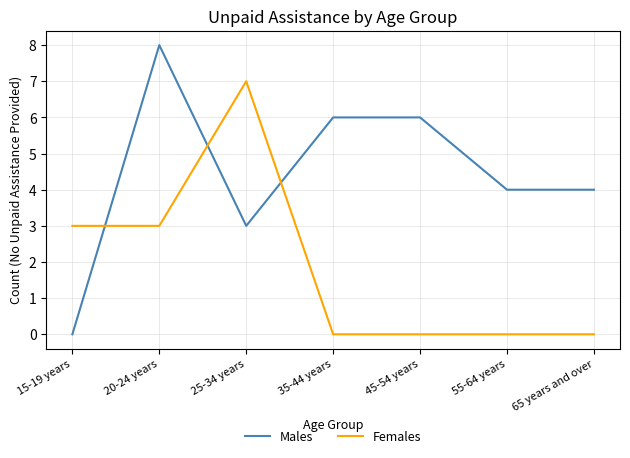

Does the chart display data point markers on the line(s)?

No